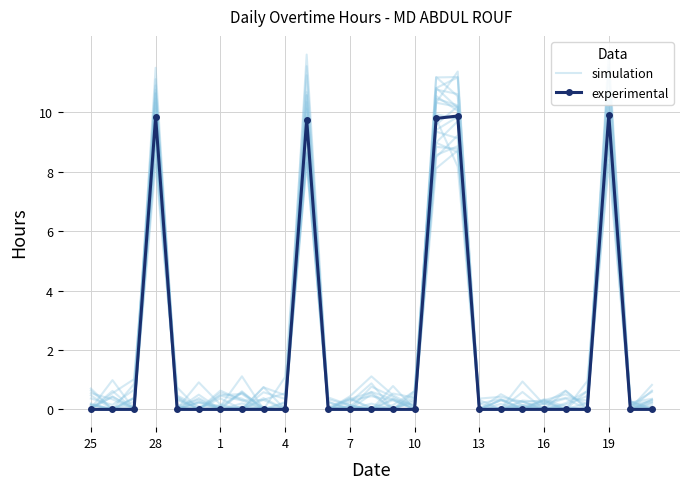

Which series changed the most between 10 and 14?

simulation